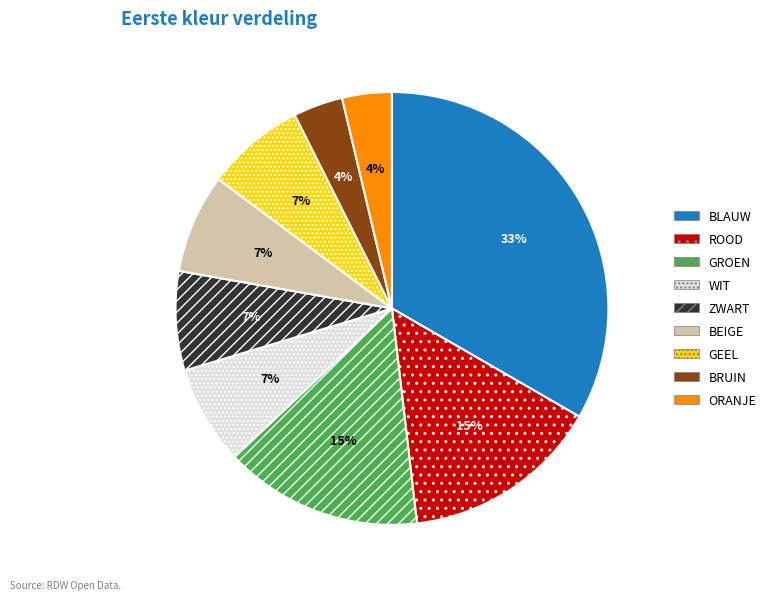

Approximately how many times larger is the value at BLAUW compared to GROEN?

2.2